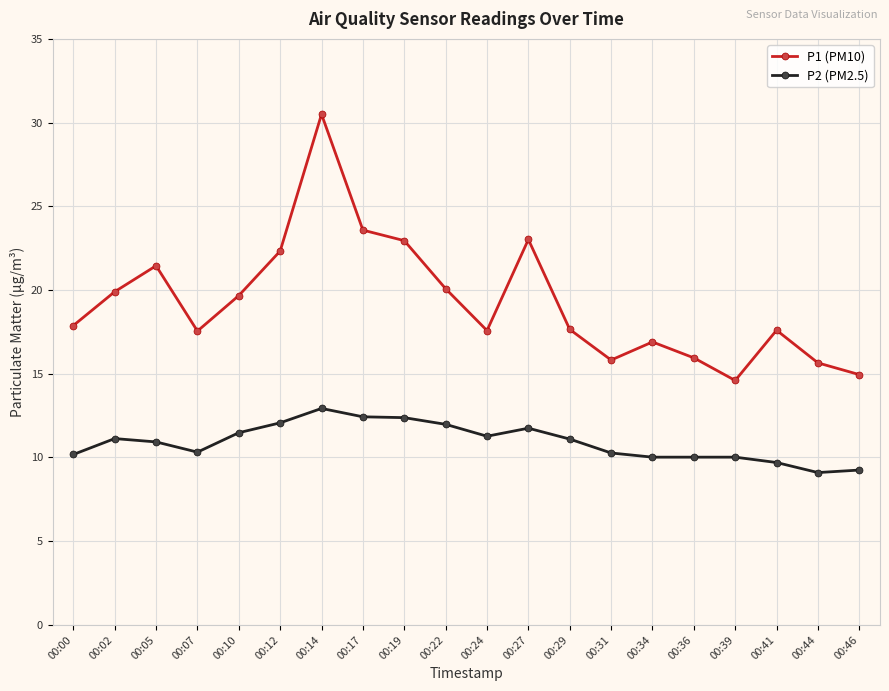

What is the difference between the second highest and second lowest values in the P1 (PM10) series?

8.6